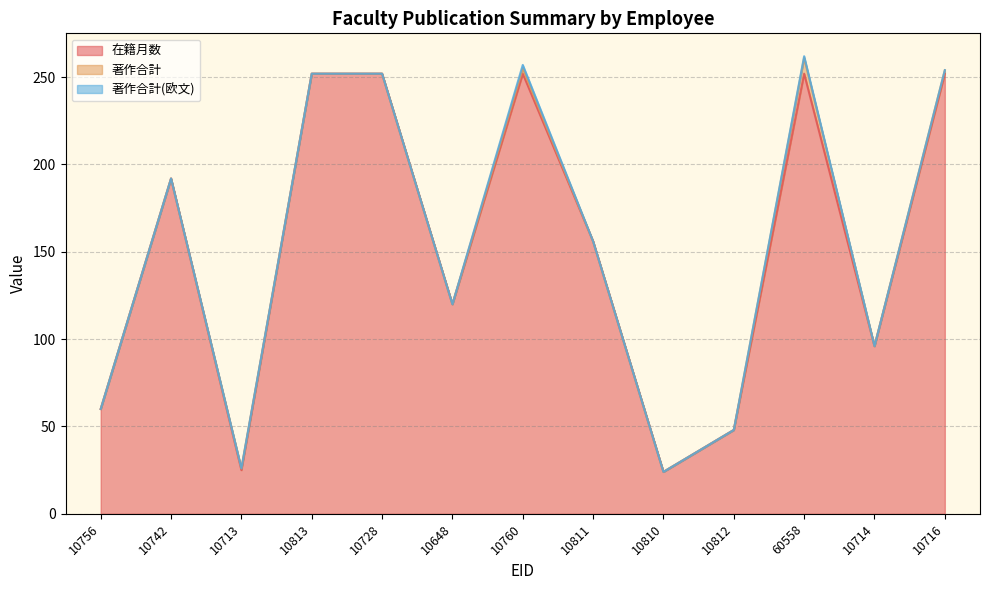

What are all the series names shown in the legend?

在籍月数, 著作合計, 著作合計(欧文)